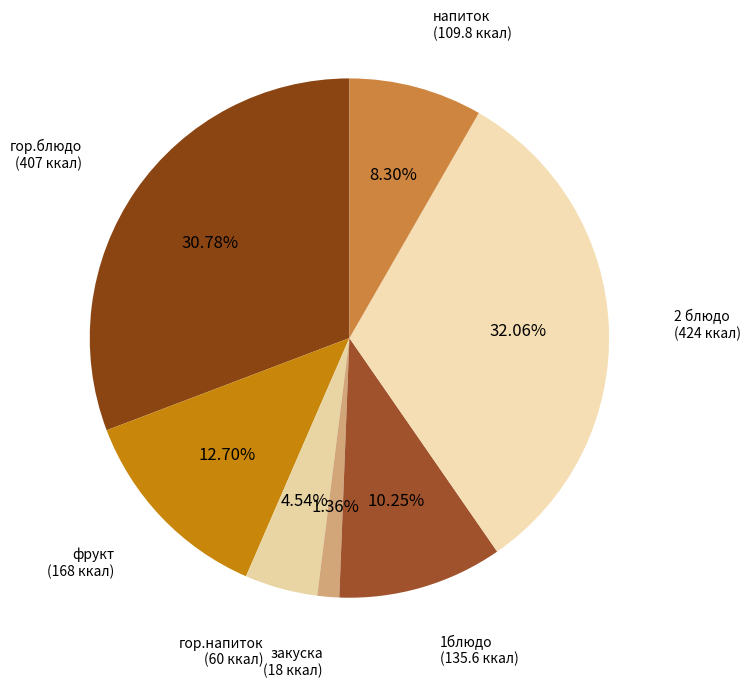

Count the number of slices in the pie.

7